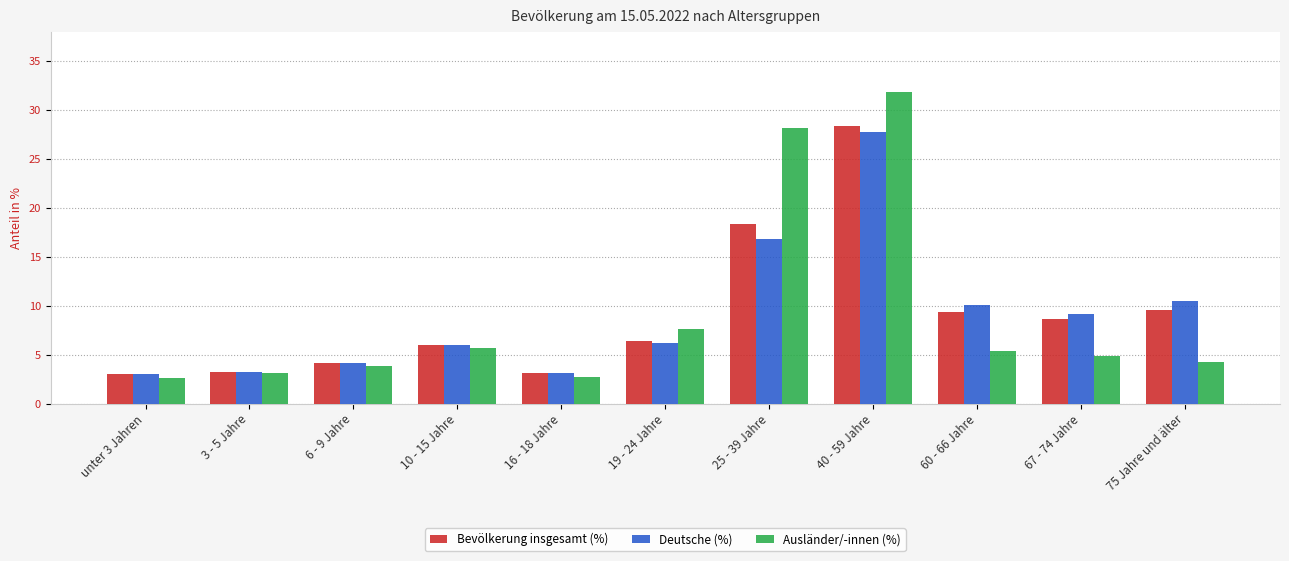

What is the maximum value shown in the chart?

31.9